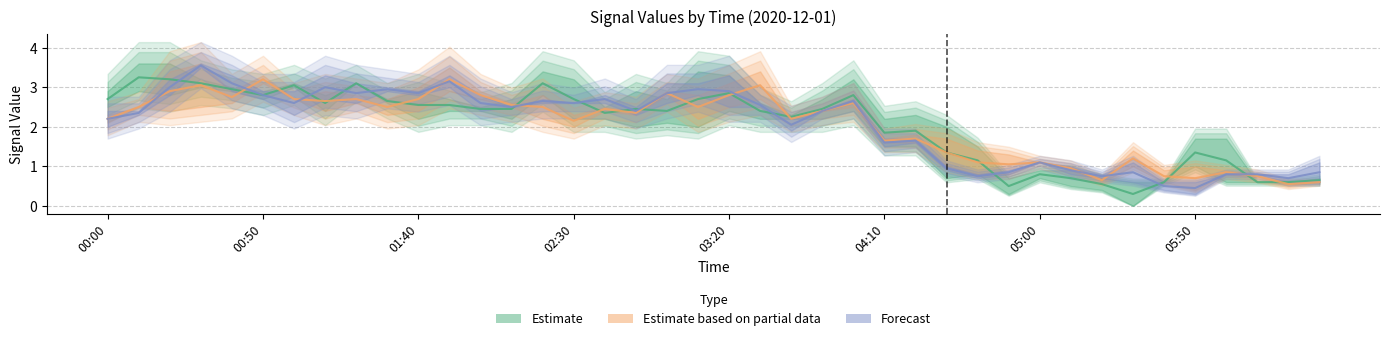

At 39, list the series in order from largest to smallest.

Forecast, Estimate, Estimate based on partial data